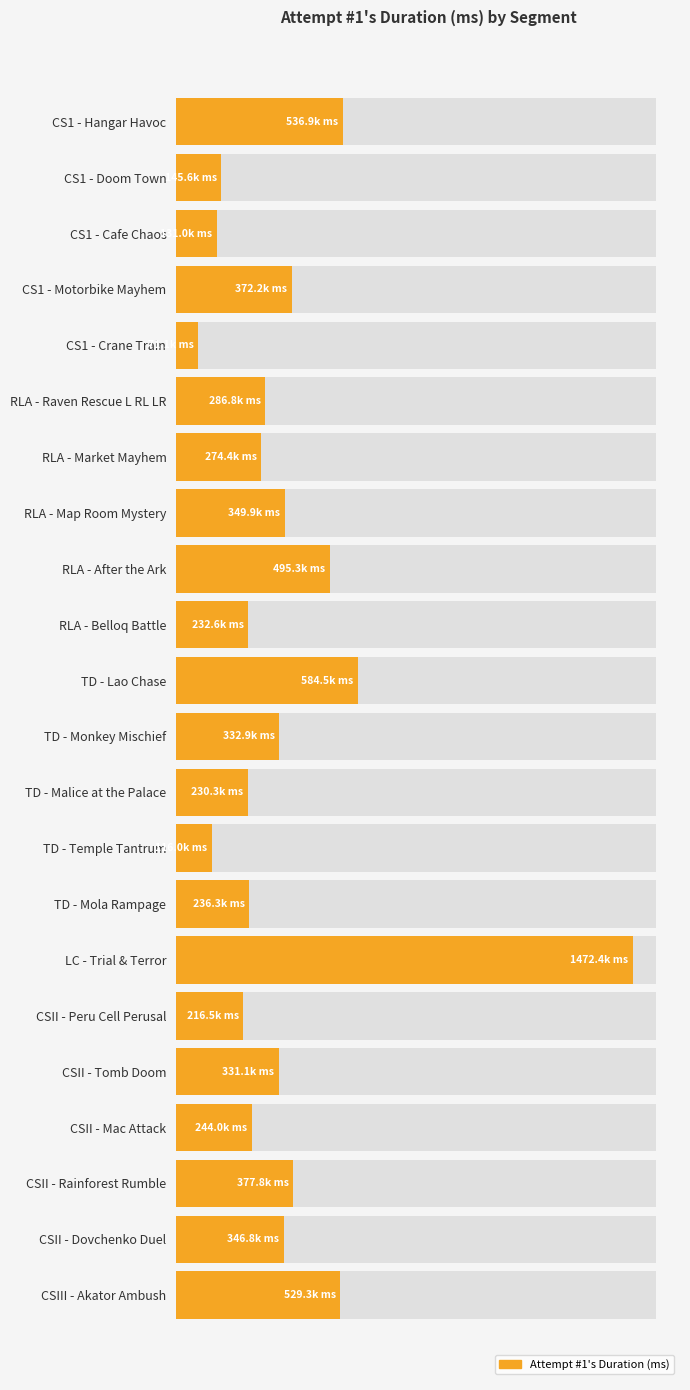

What is the change in value from CS1 - Doom Town to LC - Trial & Terror?

+1326774